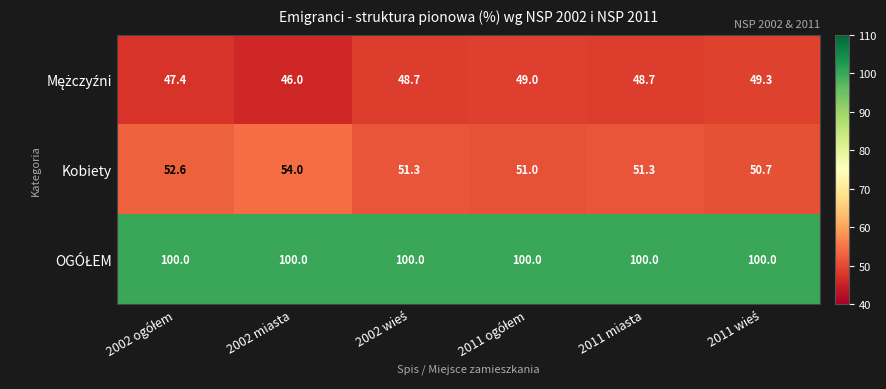

At how many categories does at least one series exceed 50?

6